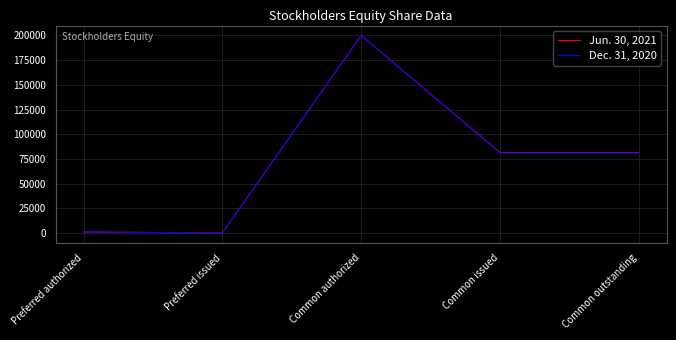

Rank the series by their average value, from lowest to highest.

Dec. 31, 2020, Jun. 30, 2021